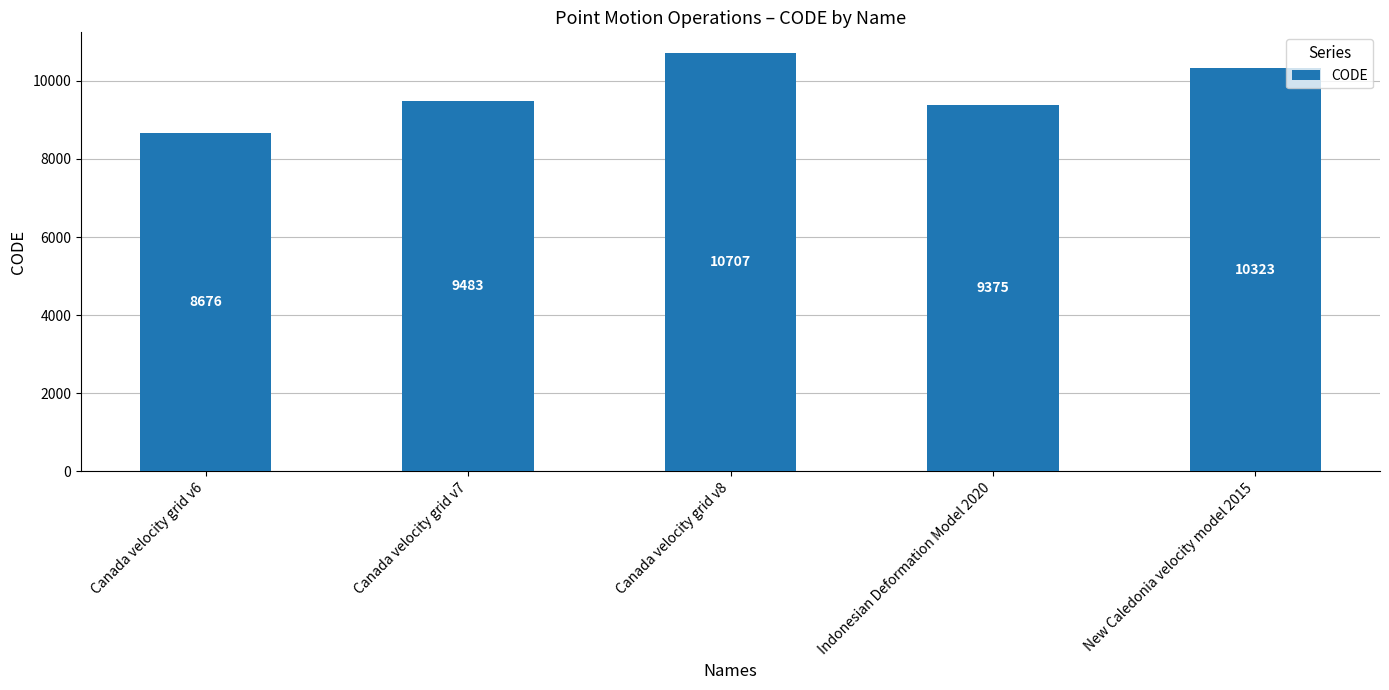

Rank the categories by value from highest to lowest.

Canada velocity grid v8, New Caledonia velocity model 2015, Canada velocity grid v7, Indonesian Deformation Model 2020, Canada velocity grid v6